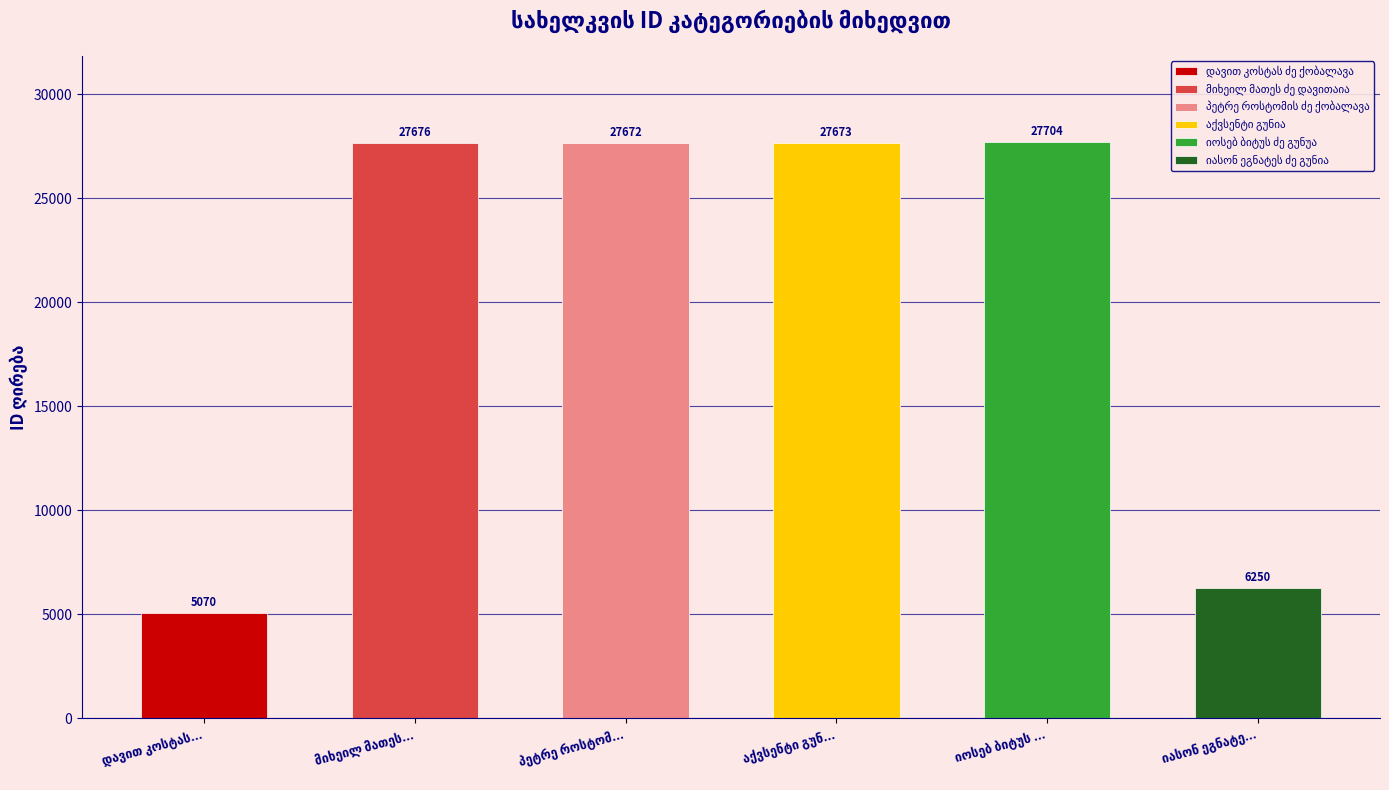

List the labels in order of value, smallest first.

დავით კოსტას ძე ქობალავა, იასონ ეგნატეს ძე გუნია, პეტრე როსტომის ძე ქობალავა, აქვსენტი გუნია, მიხეილ მათეს ძე დავითაია, იოსებ ბიტუს ძე გუნუა